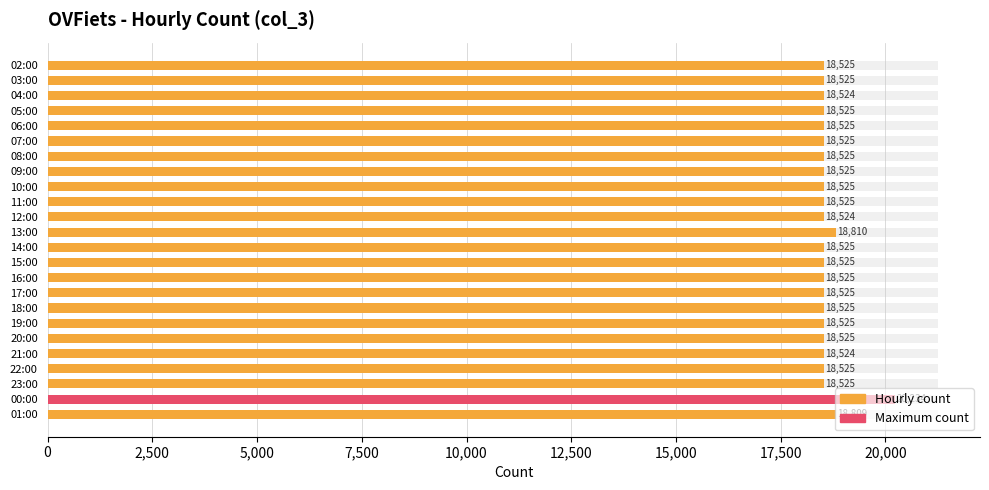

Is it true that the value at 10:00 is 6095?

False